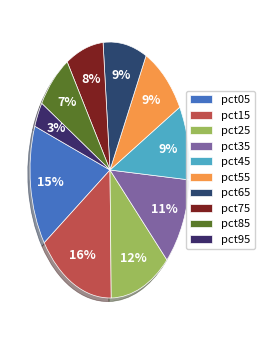

True or false: pct35 accounts for 5% of the total.

False